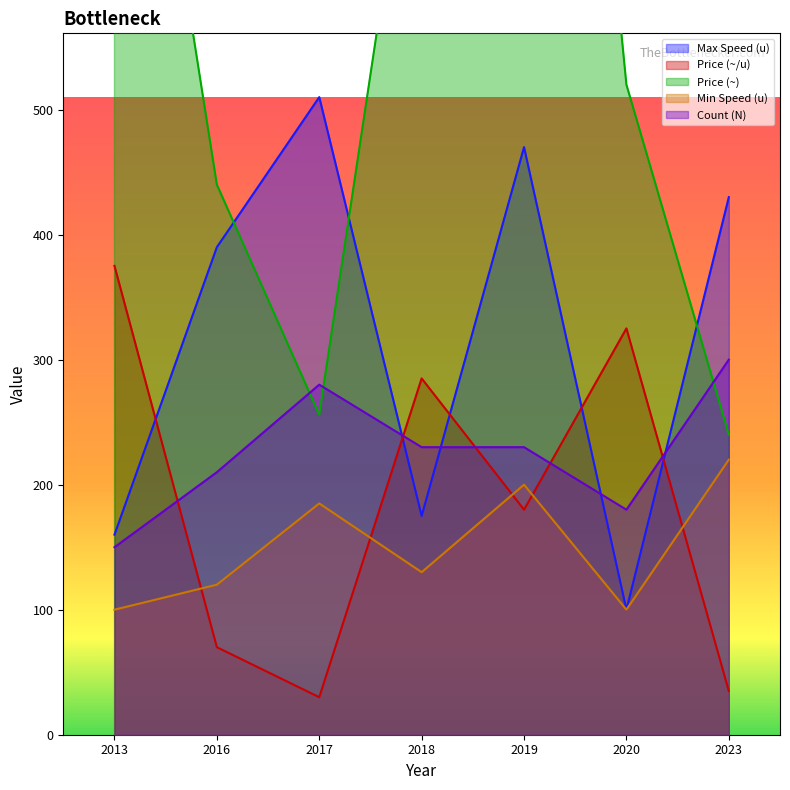

At which category does Price (~) reach its first local peak?

2019